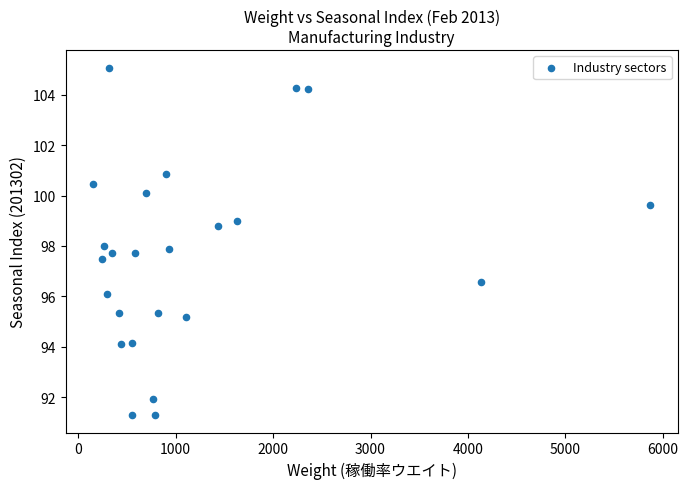

What is the range of Y values (max minus min)?

13.8